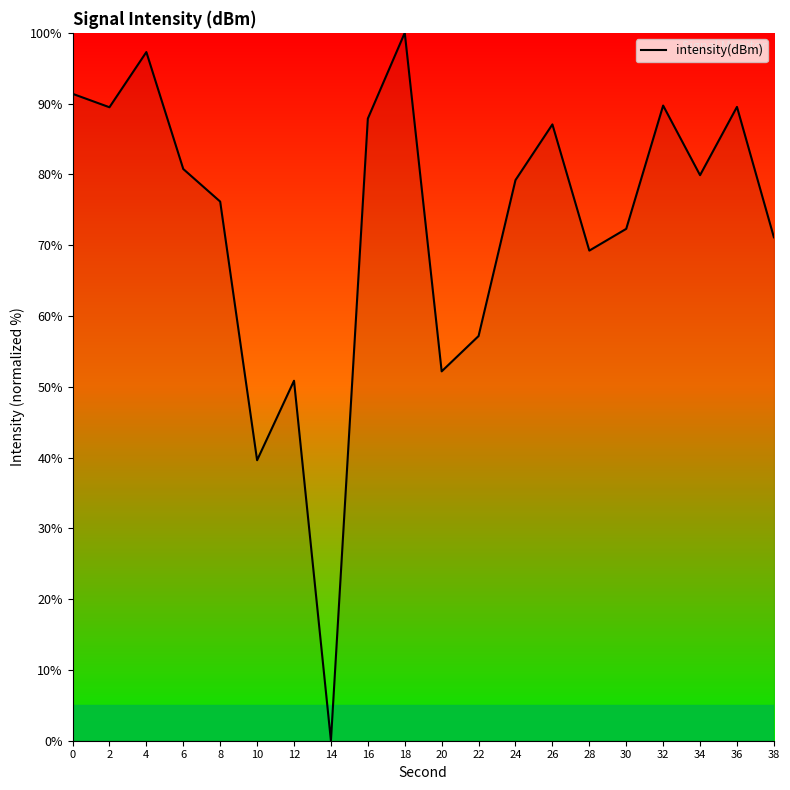

The chart shows a value of 18.0 at 26. True or false?

False